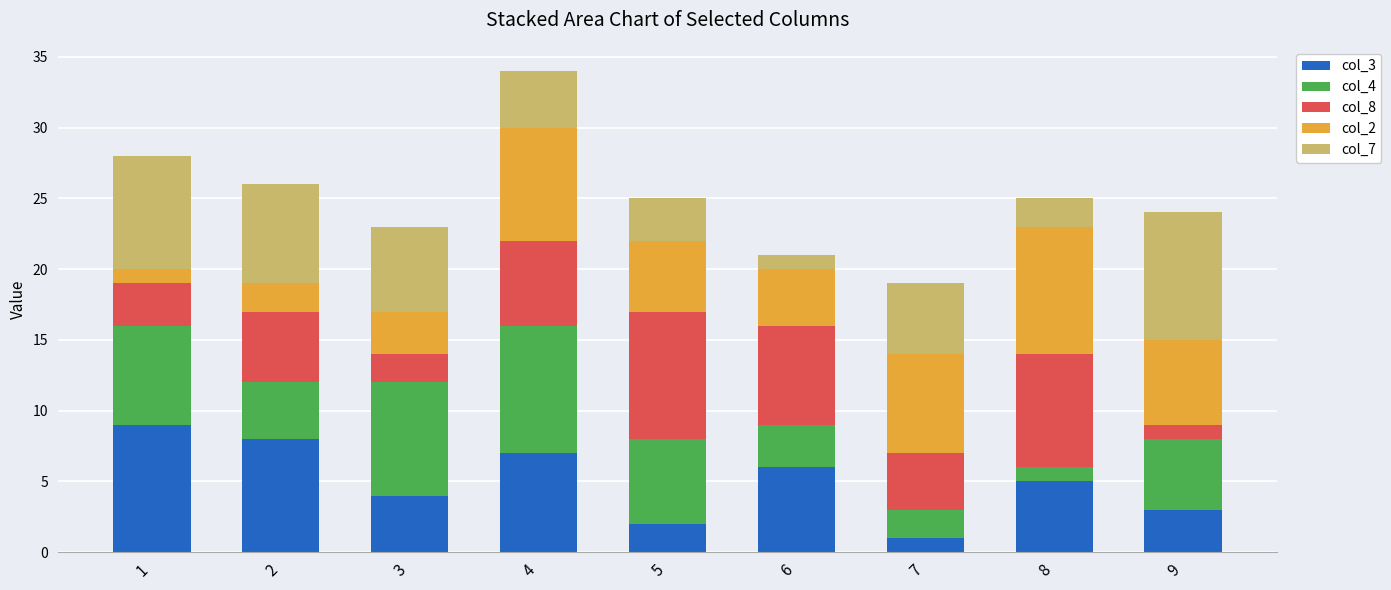

How many data points does each series have?

9